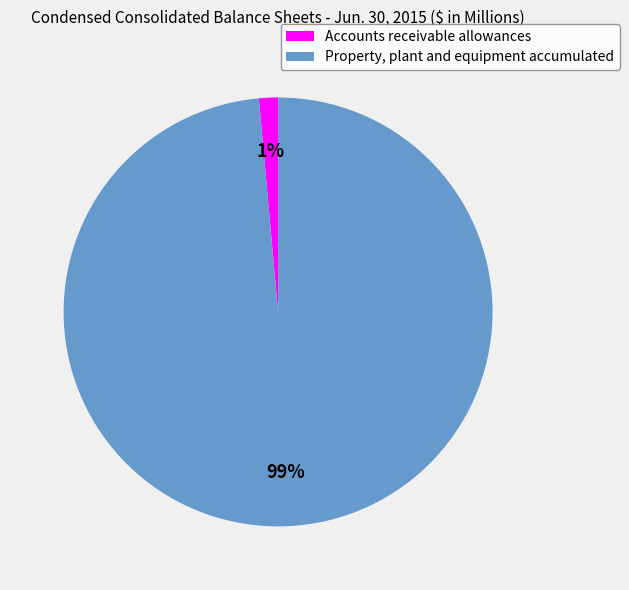

Is the sum of Accounts receivable allowances and Property, plant and equipment accumulated greater than half?

Yes